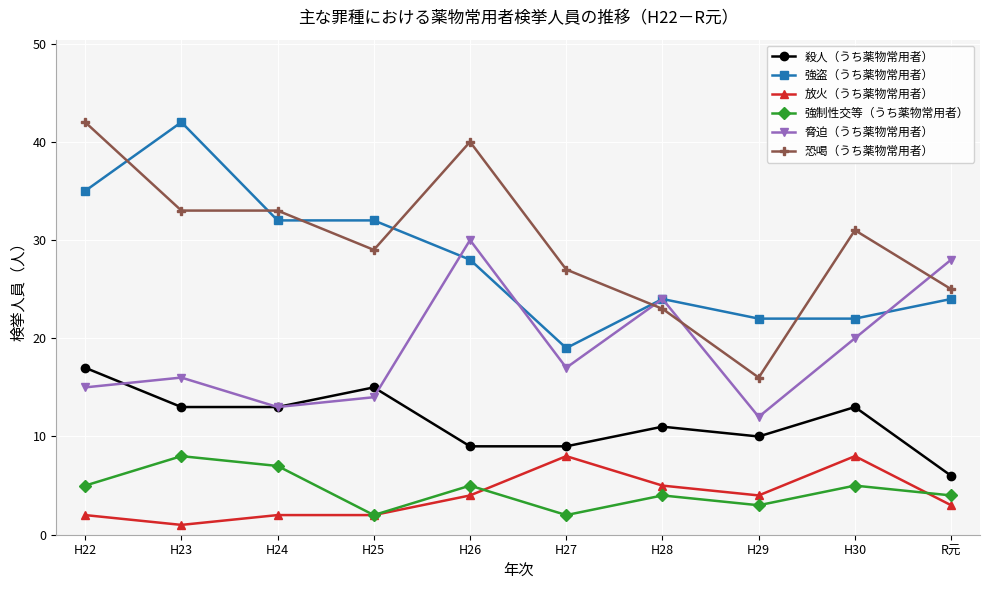

At which label does 恐喝（うち薬物常用者） reach its minimum?

H29